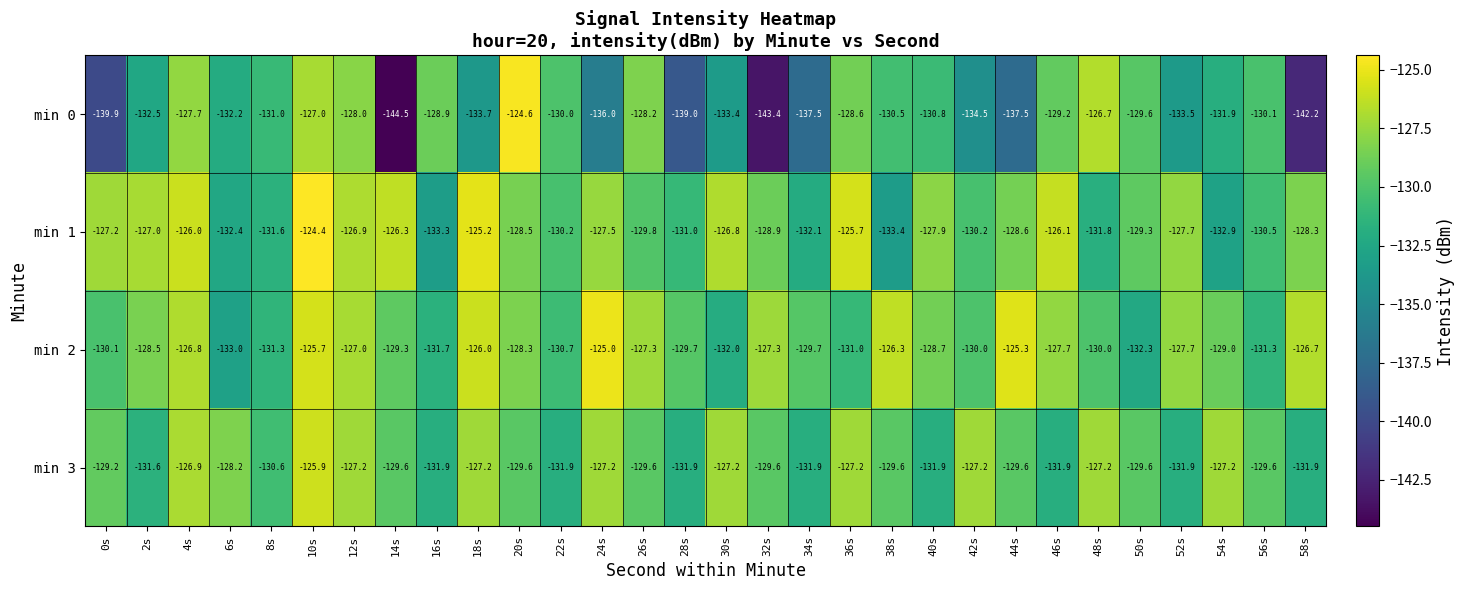

What is the difference between the second highest and minimum values in the min 0 series?

17.8